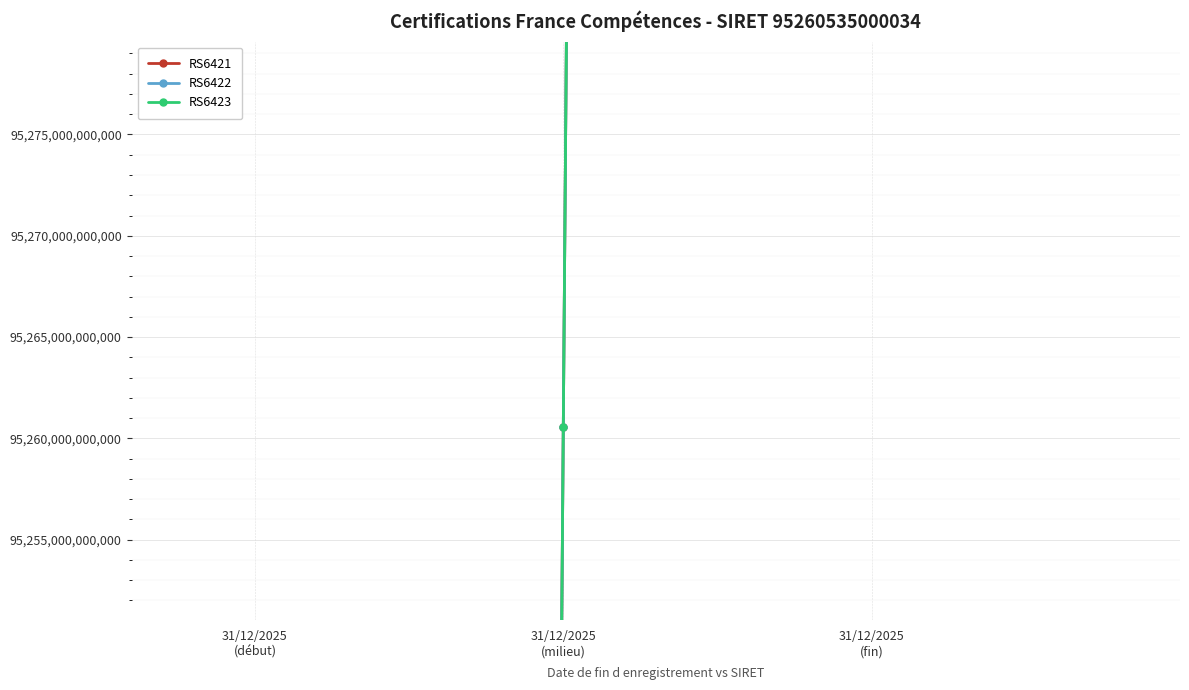

Reading left to right, what are all the values shown in this chart?

RS6421: 93355324300033.3	95260535000034.0	97165745700034.7
RS6422: 93355324300033.3	95260535000034.0	97165745700034.7
RS6423: 93355324300033.3	95260535000034.0	97165745700034.7